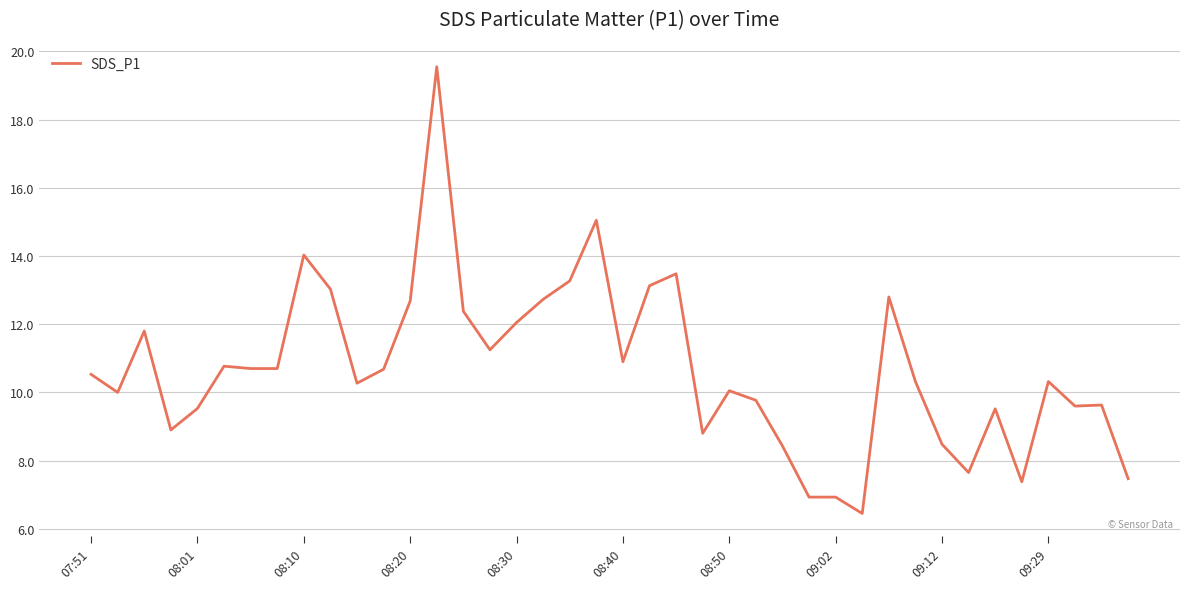

How many distinct data groups are displayed?

1